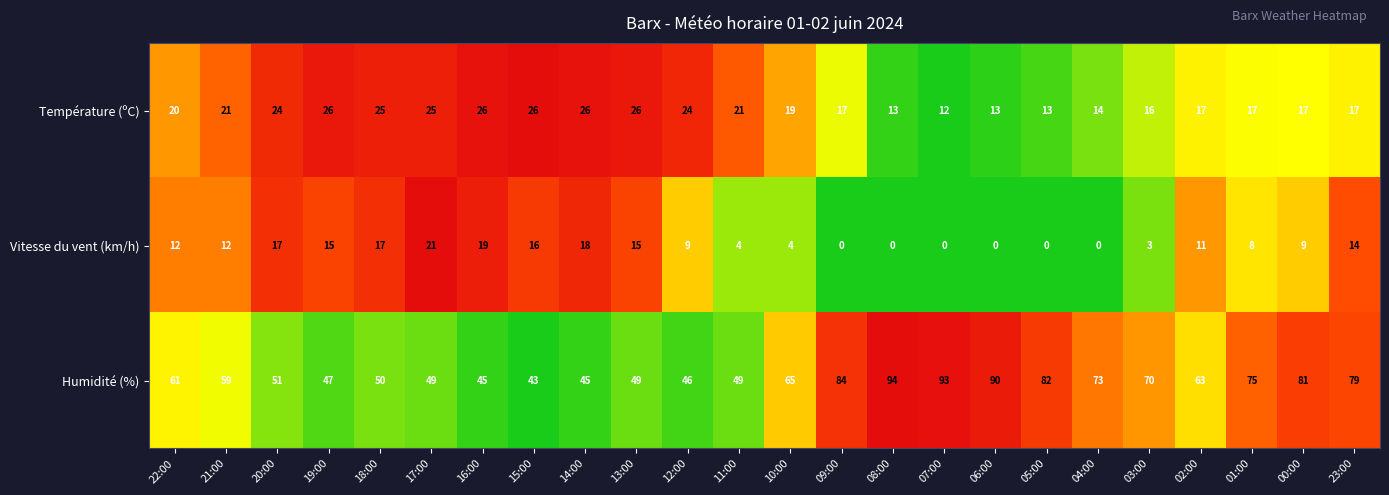

The Humidité (%) series shows 81 at 00:00. True or false?

True